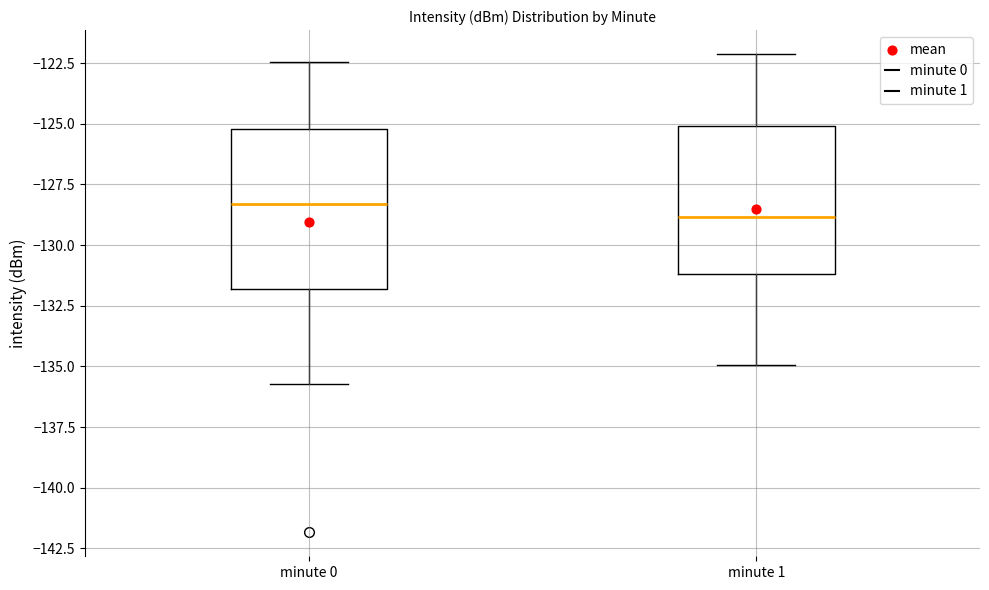

Which box has the lowest median line?

minute 1